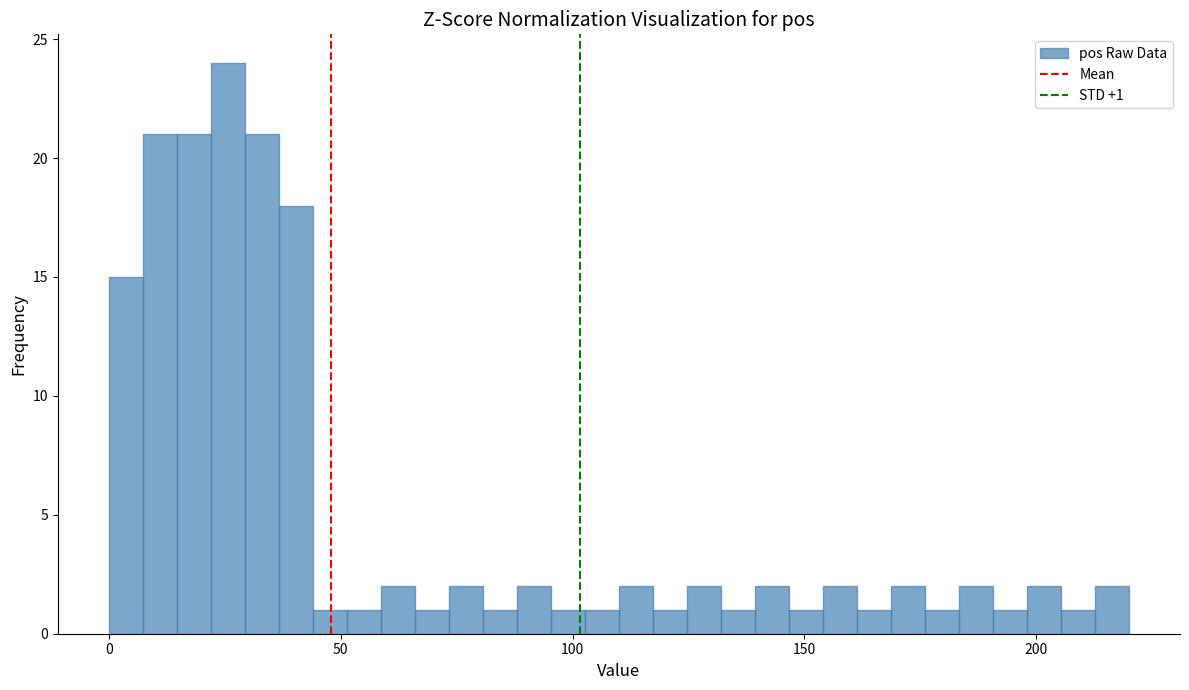

Around what value on the x-axis is the tallest bar? Give the approximate position of its centre, as read against the axis.

25